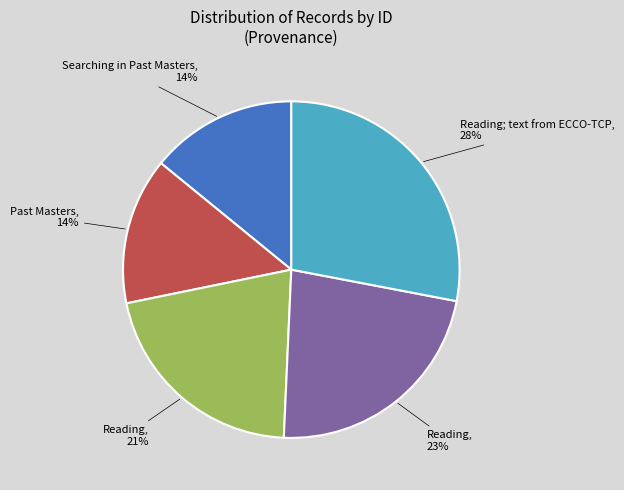

Combined, do Reading; text from ECCO-TCP, 28% and Reading, 23% account for over 50%?

Yes